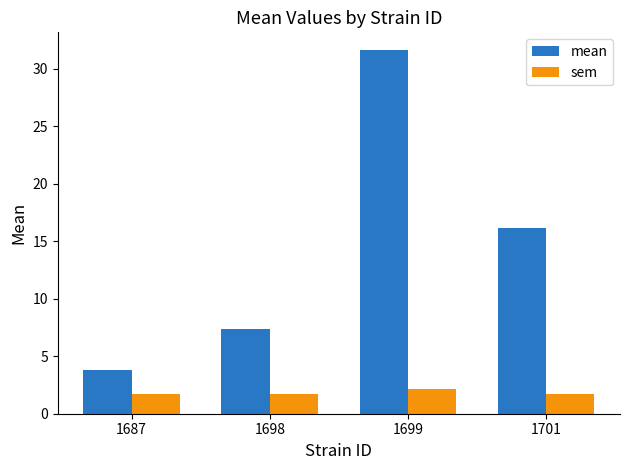

What is the difference between the highest and lowest values at 1687?

2.1